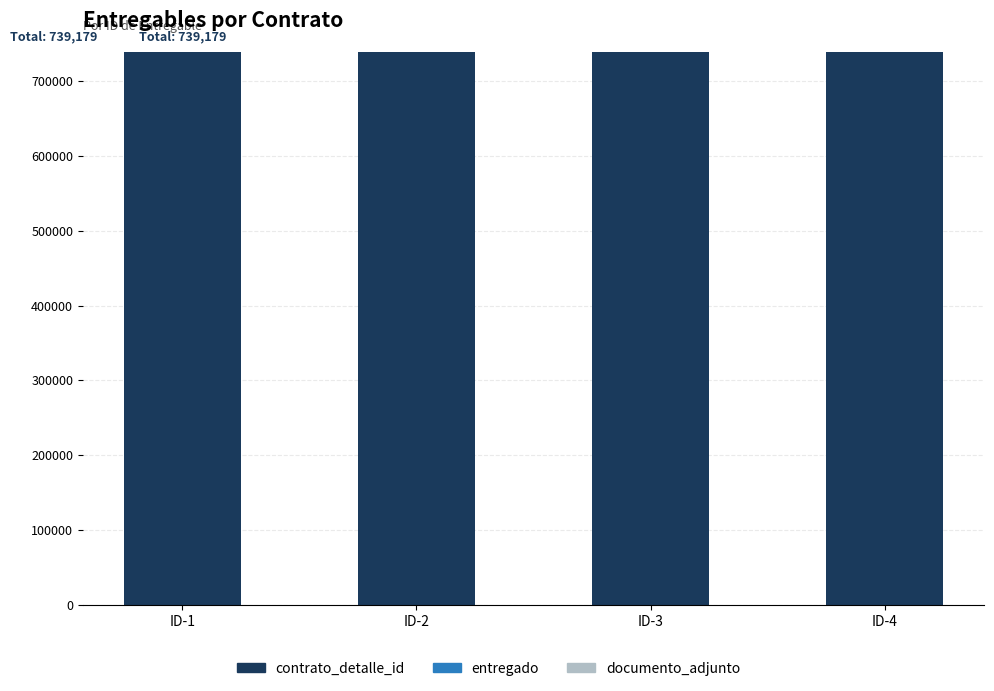

How many distinct data groups are displayed?

3